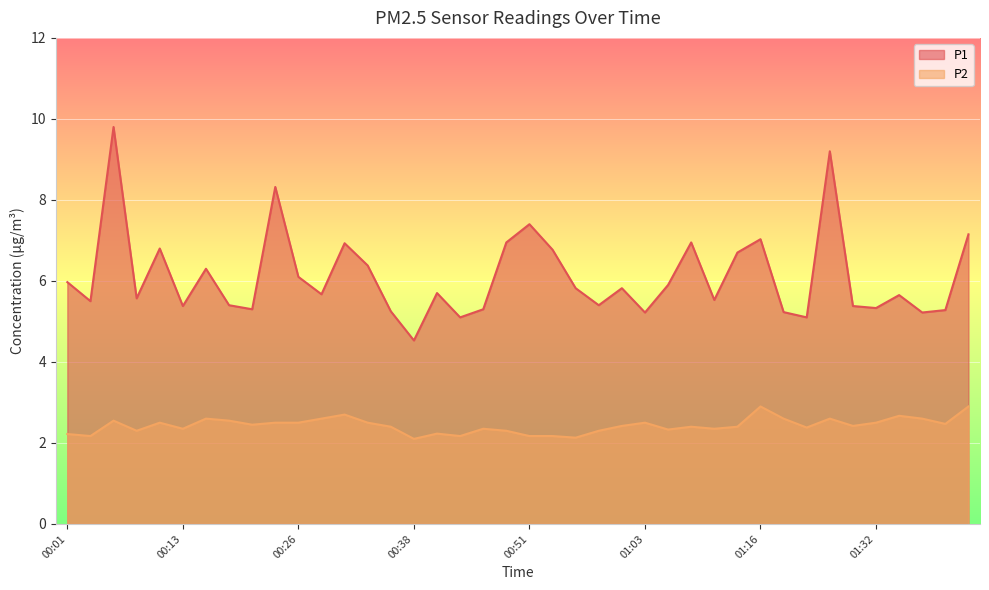

How many lines are shown in the chart?

2